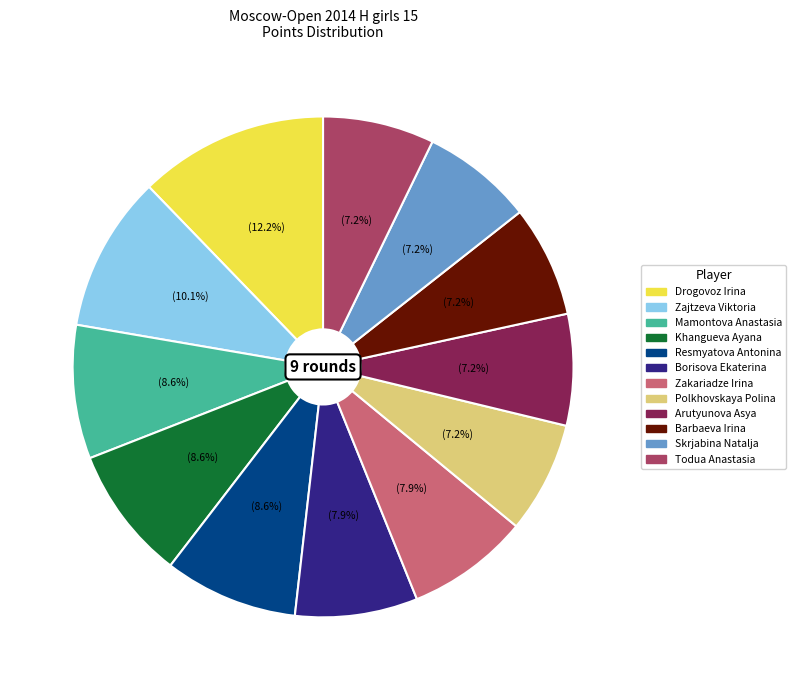

What is the ratio of the value at Mamontova Anastasia to the value at Zakariadze Irina?

1.1